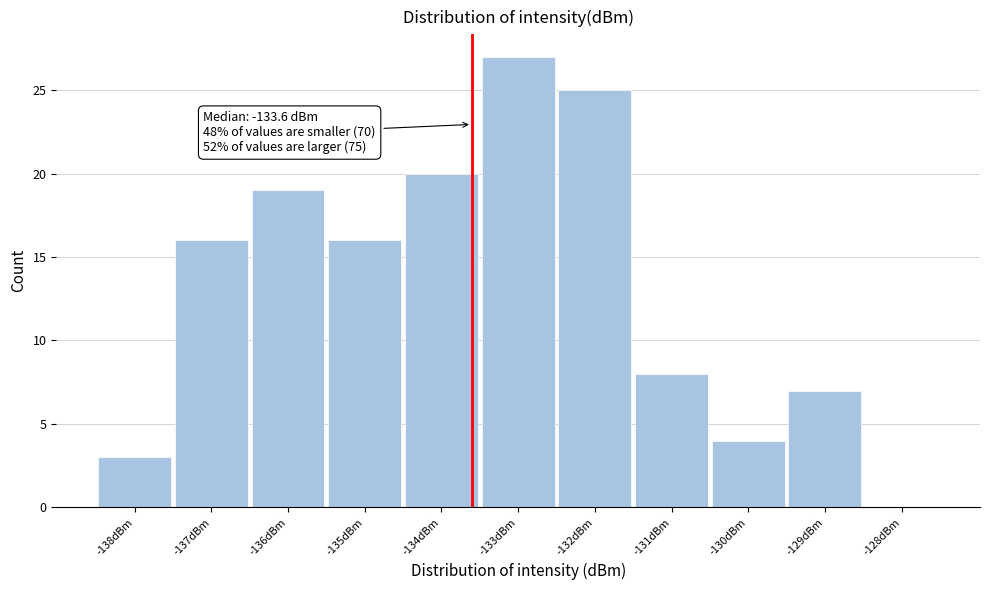

Which range on the x-axis has the tallest bar?

-133.5 to -132.5